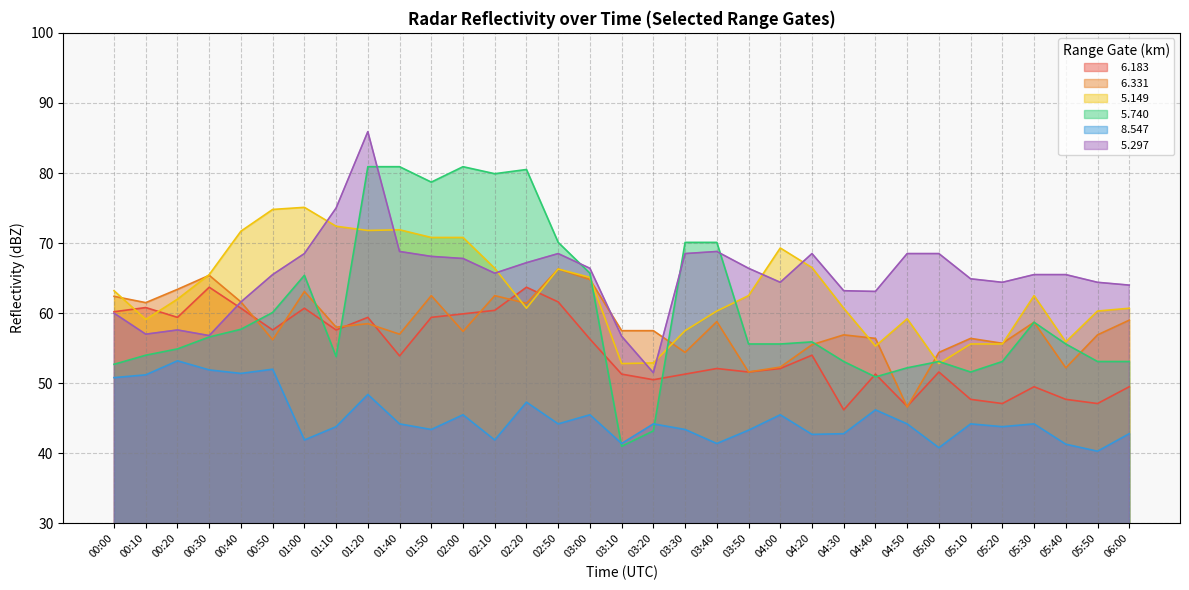

What is the average value of the   5.149 series?

63.3